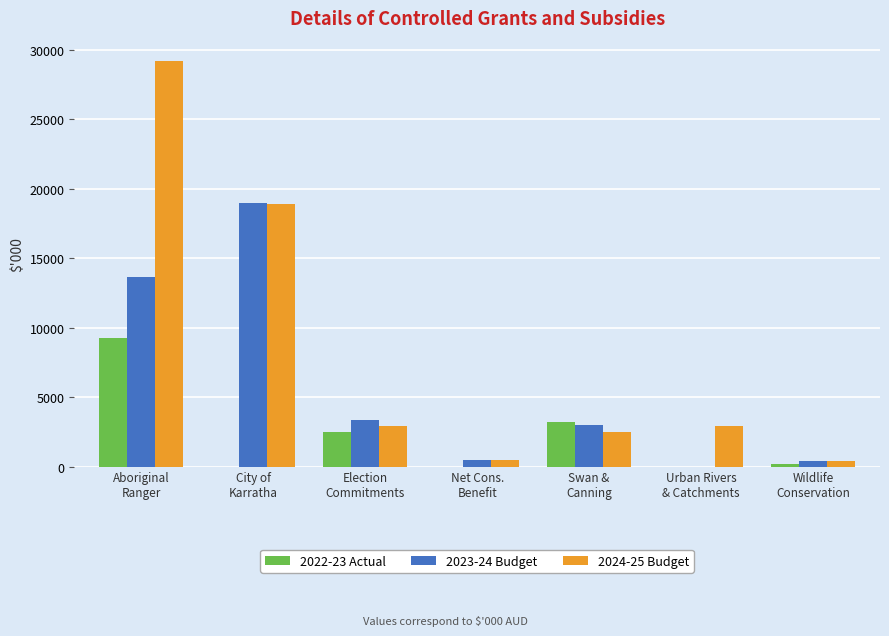

At which label does 2023-24 Budget first exceed 3021?

Aboriginal
Ranger